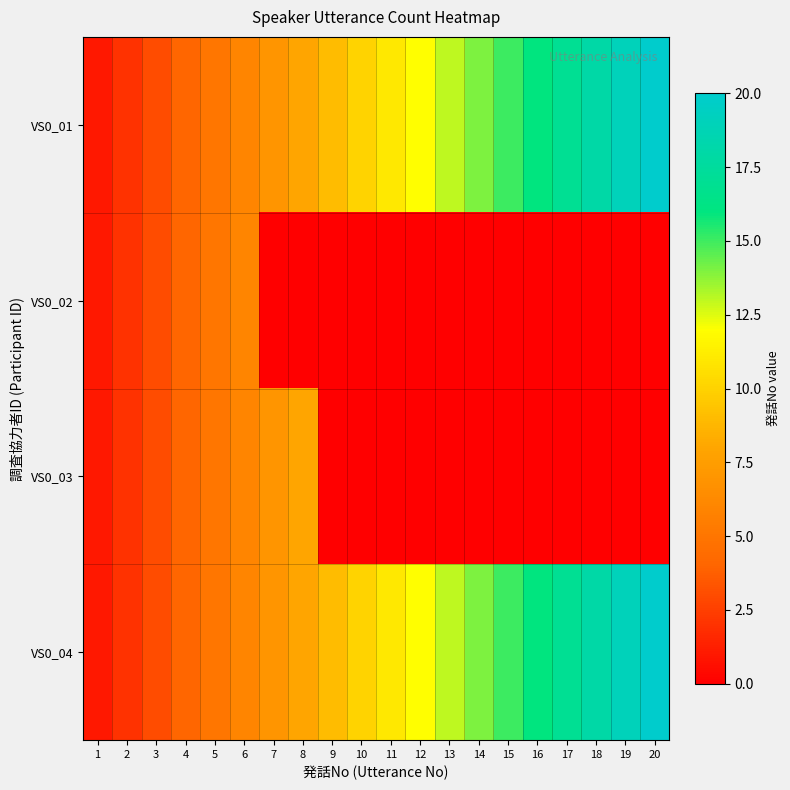

Between 17 and 13, which is larger?

17